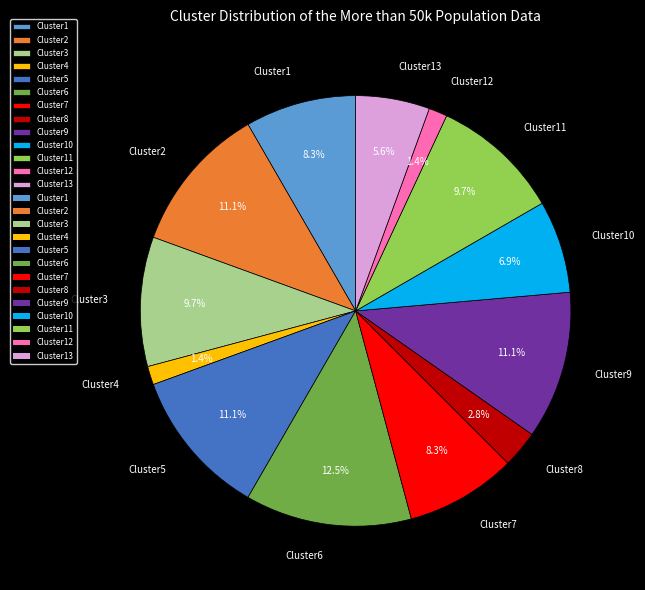

Is the sum of Cluster6 and Cluster10 greater than half?

No